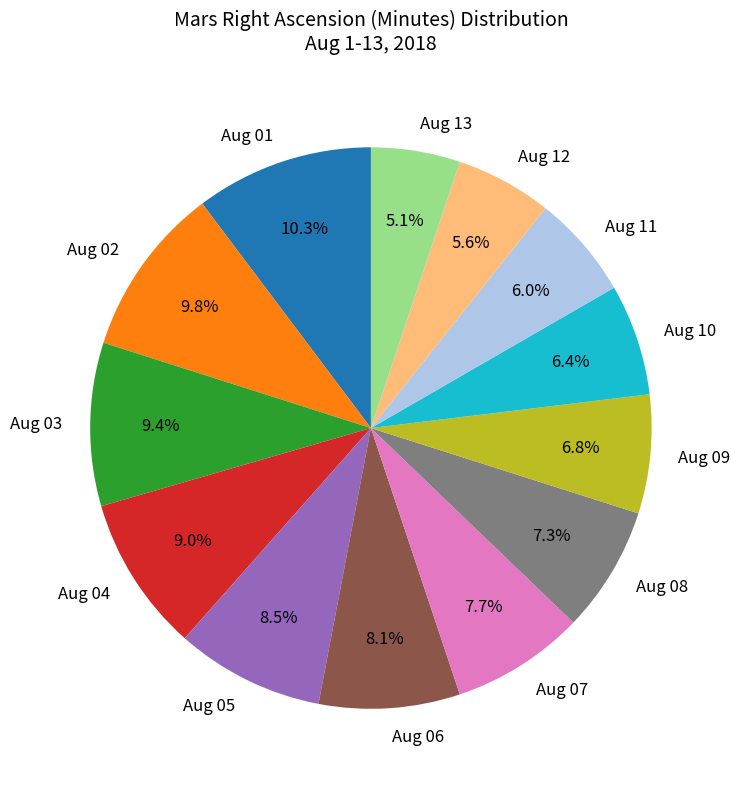

Does Aug 13 represent more than half of the total?

No